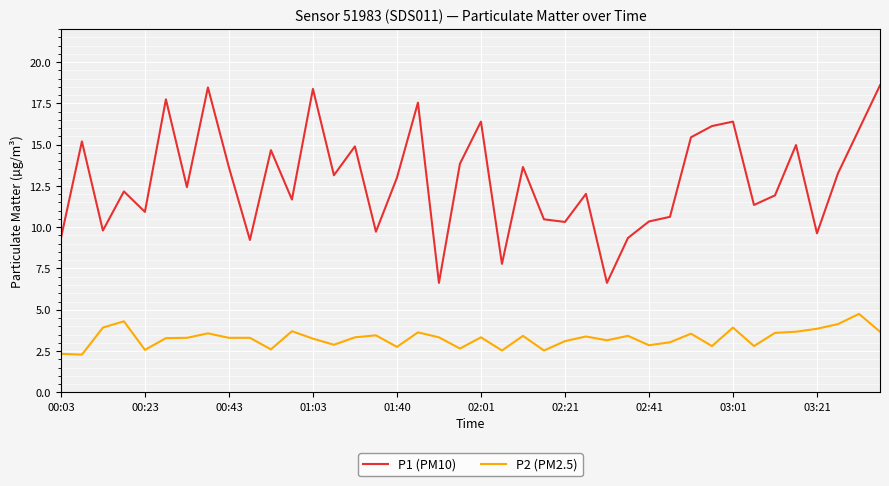

Rank the series by their maximum value, from lowest to highest.

P2 (PM2.5), P1 (PM10)